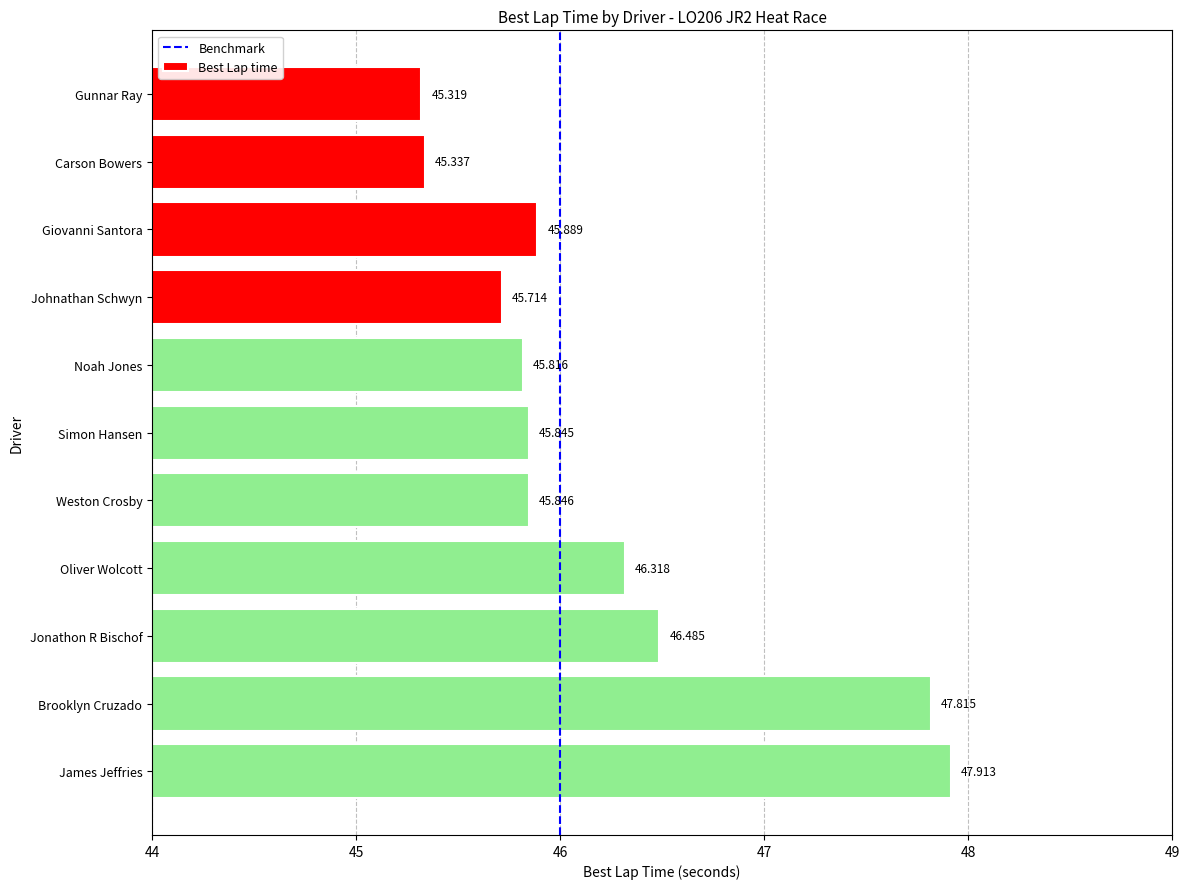

Which label corresponds to the largest value in the chart?

James Jeffries